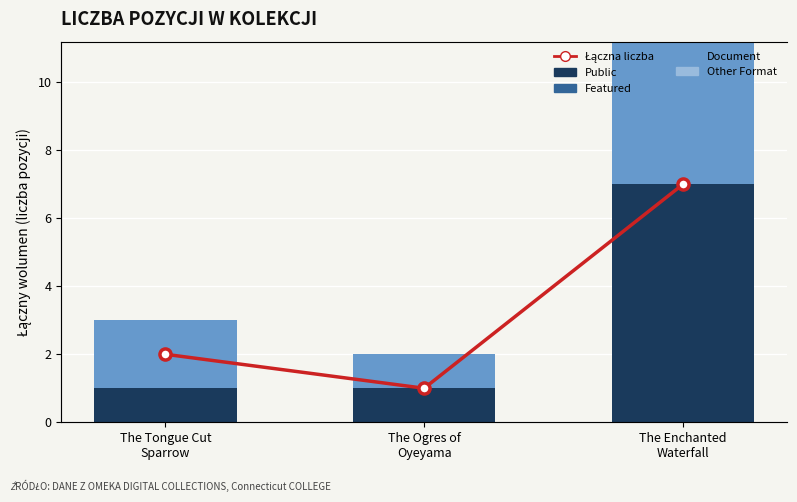

What is the sum of the Document values at The Enchanted
Waterfall and The Ogres of
Oyeyama?

8